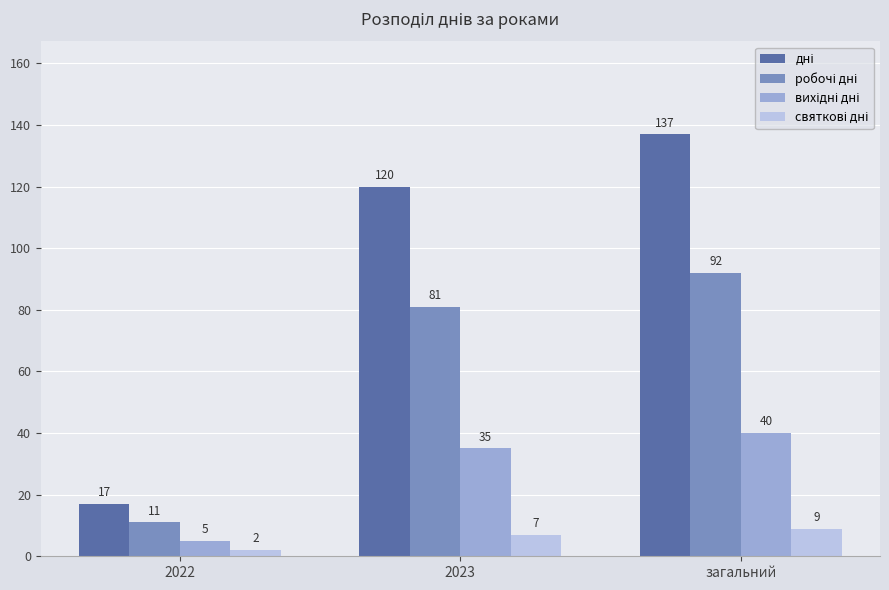

What is the total value across all series at 2023?

243